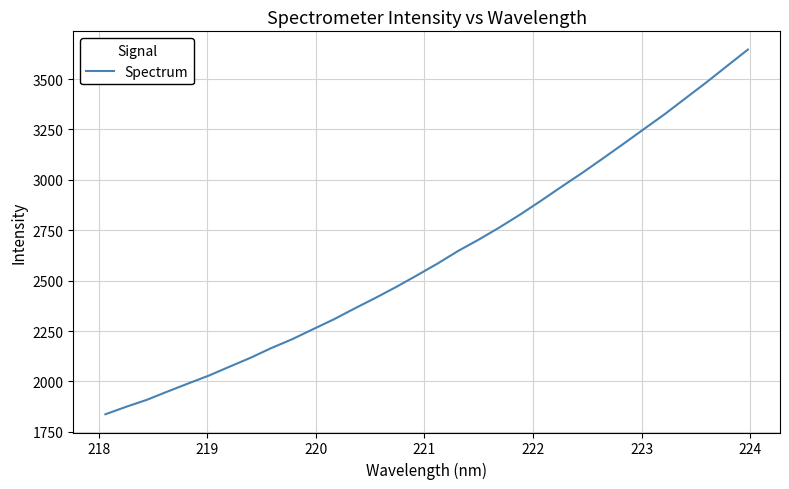

What is the difference between the maximum and minimum values?

1808.7